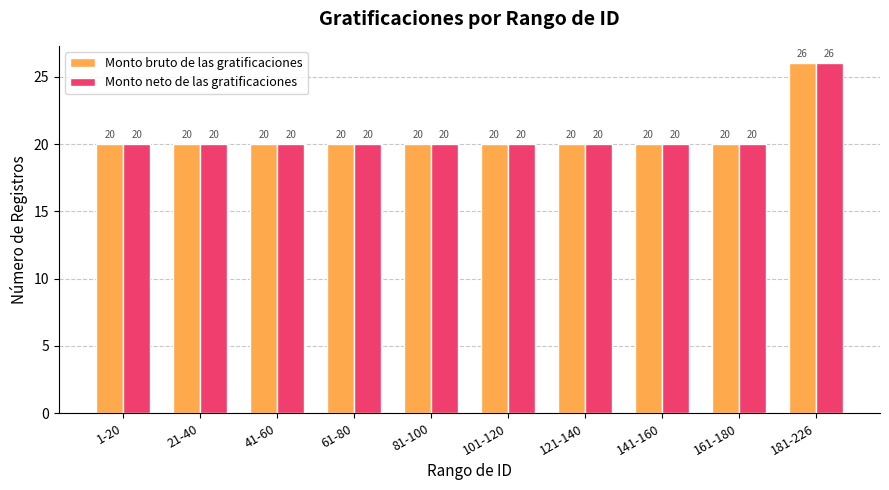

Are the bars grouped side by side (vs. stacked)?

Yes